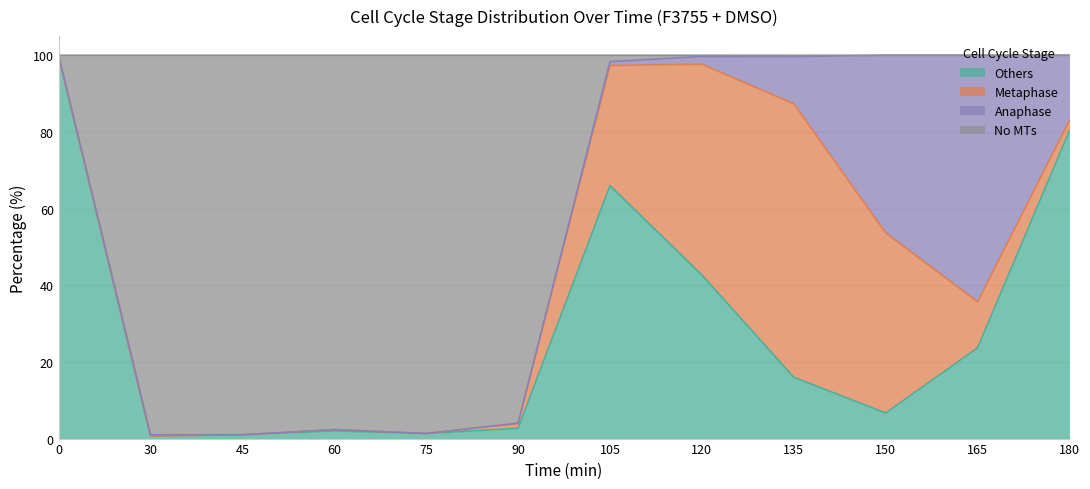

What is the total value across all series at 75?

100.0